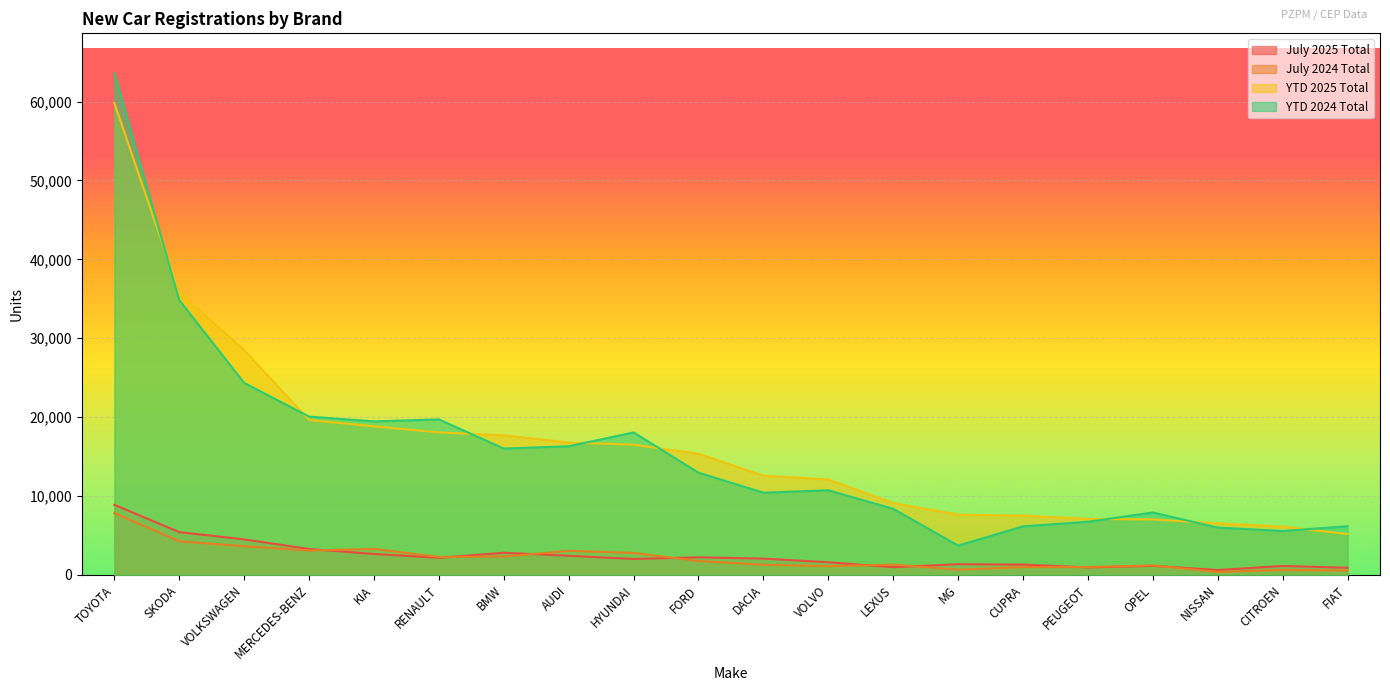

At which category does July 2024 Total reach its first local peak?

KIA